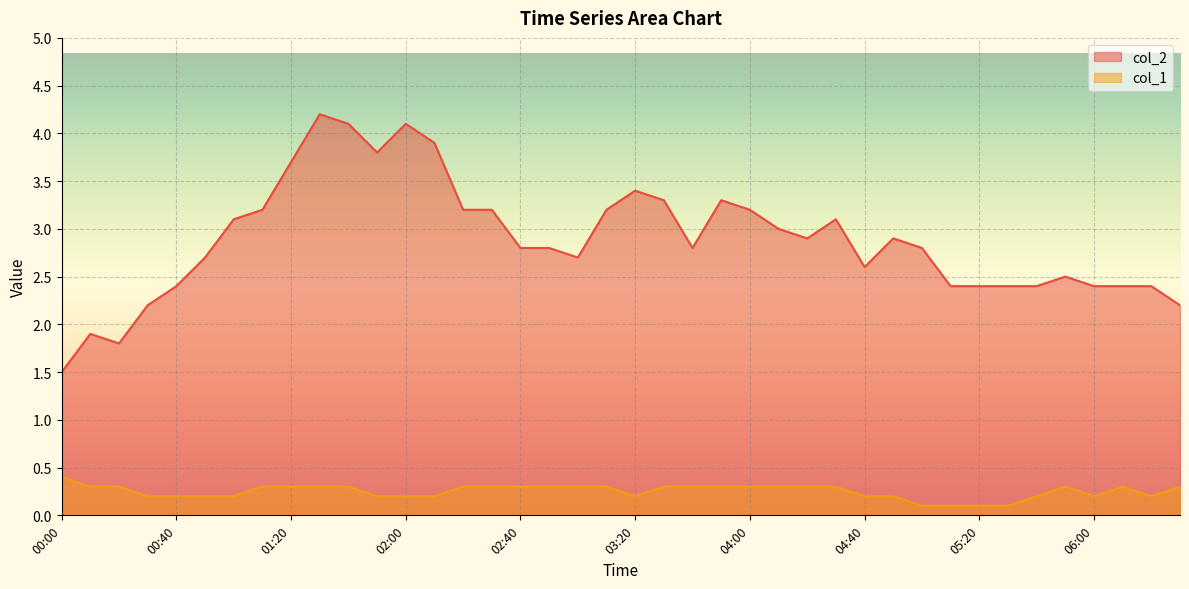

What is the label of the 18th point from the right?

03:40